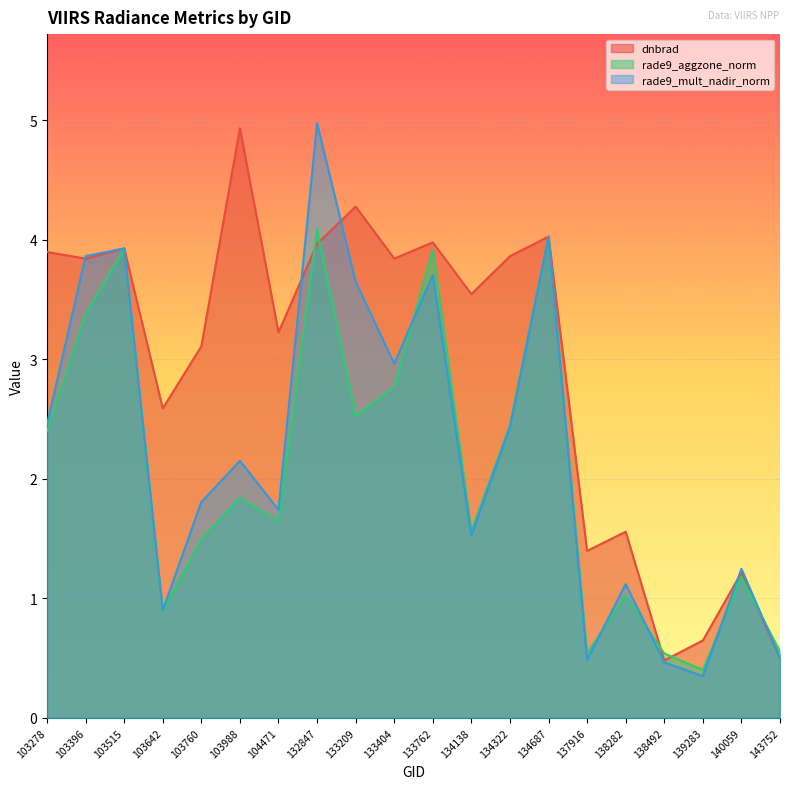

Where is the first local minimum for rade9_aggzone_norm?

103642